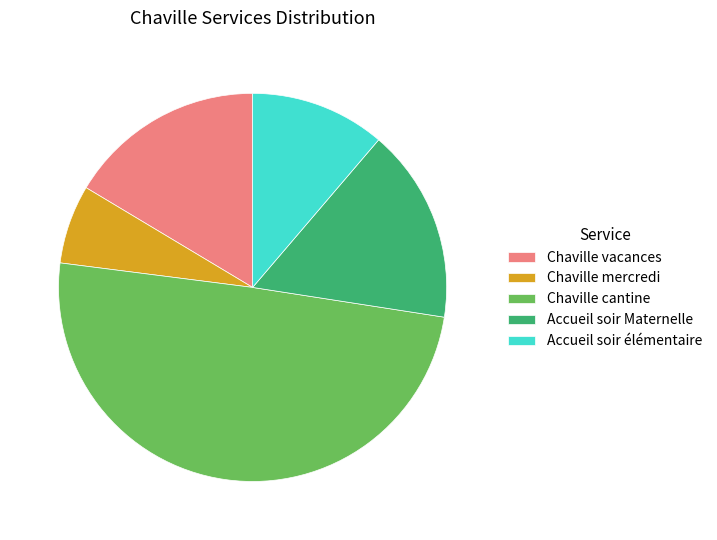

Does Accueil soir élémentaire represent more than half of the total?

No